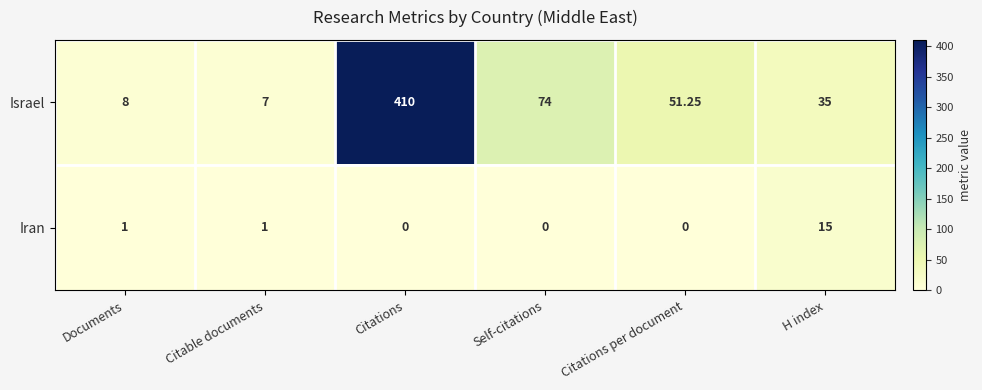

Which series has the largest total across all categories?

Israel